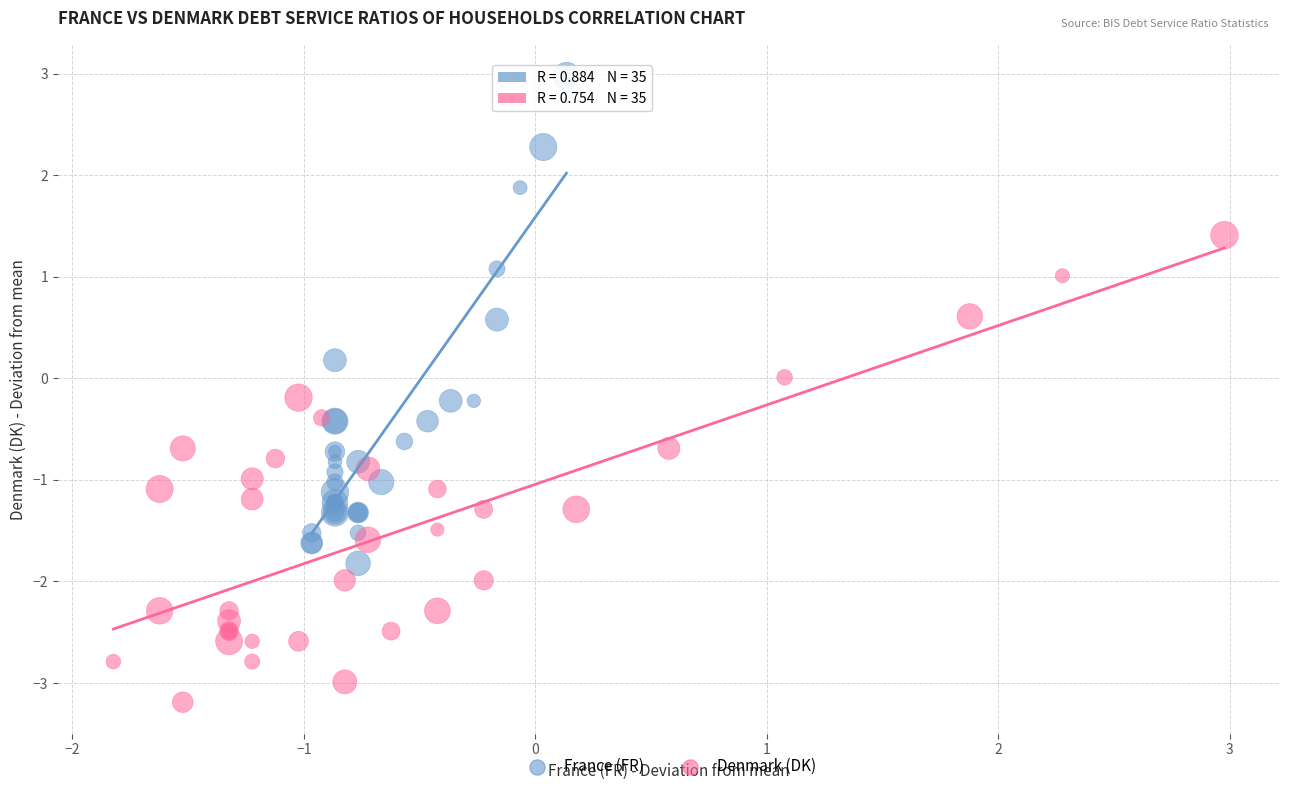

Which series reaches the minimum Y coordinate?

Denmark (DK)